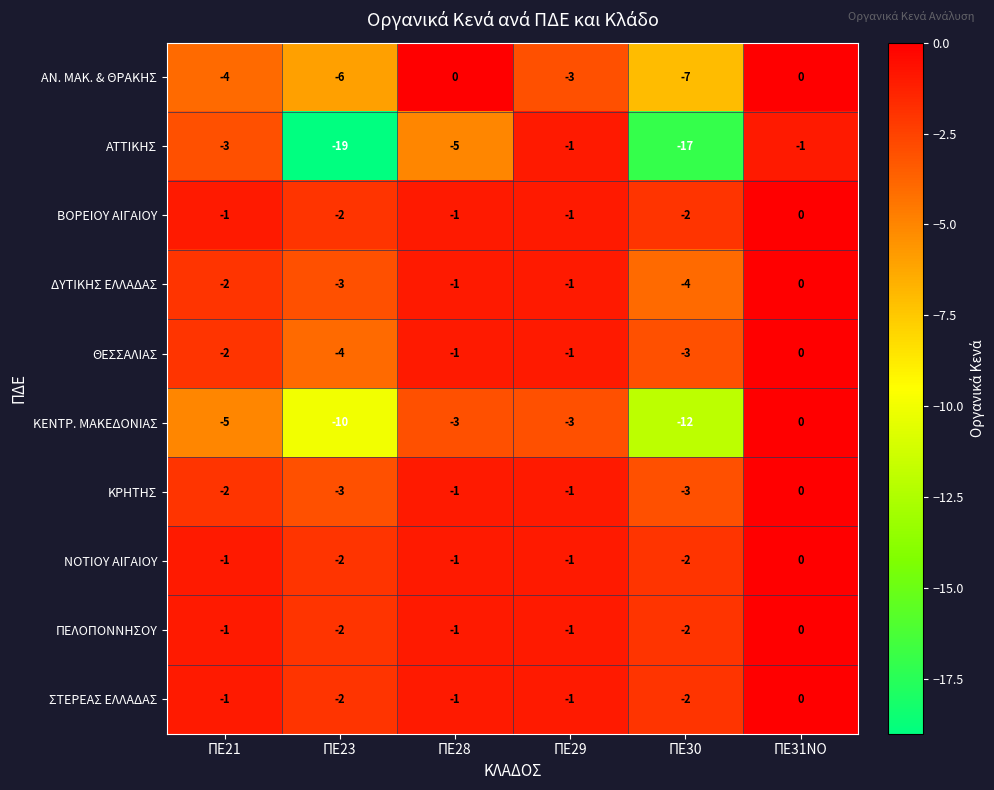

How many ΔΥΤΙΚΗΣ ΕΛΛΑΔΑΣ values are between -3 and -1?

4